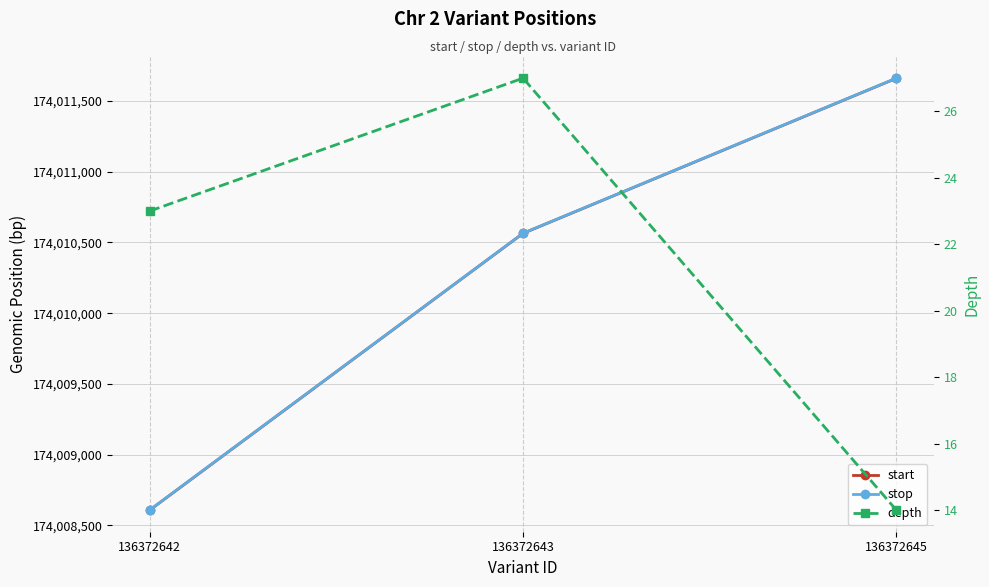

How many lines are shown in the chart?

3